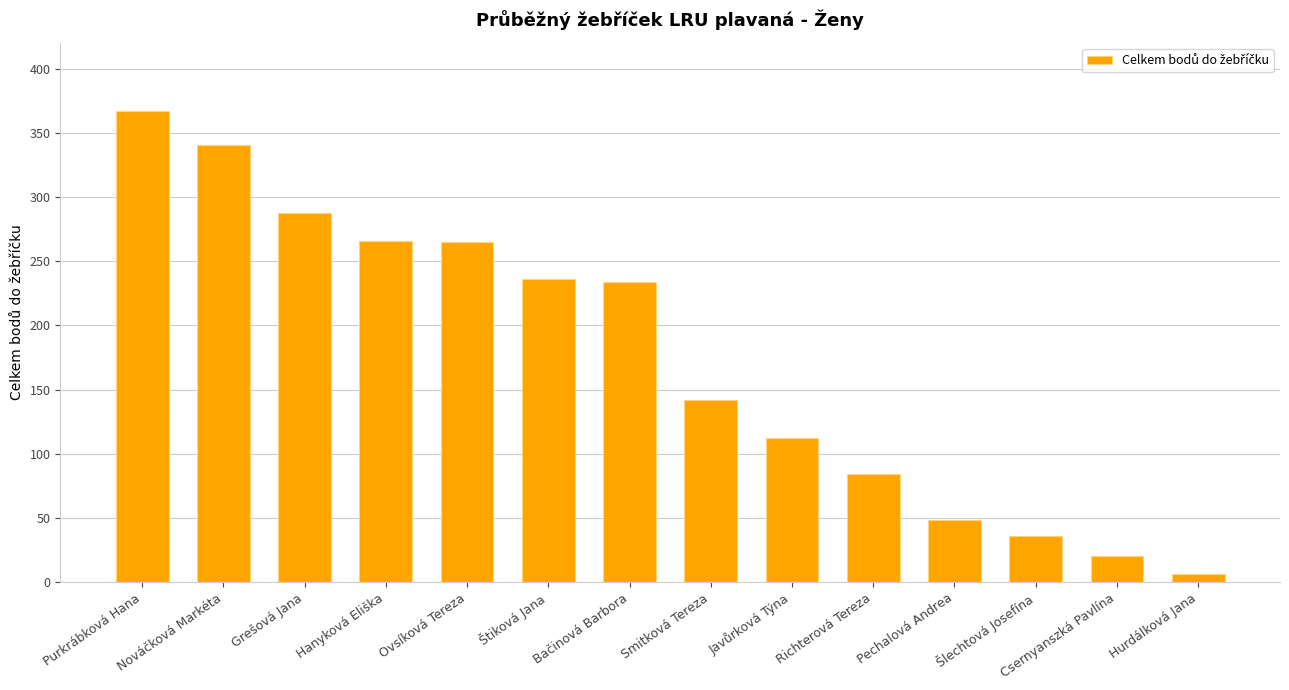

The chart shows a value of 97 at Purkrábková Hana. True or false?

False